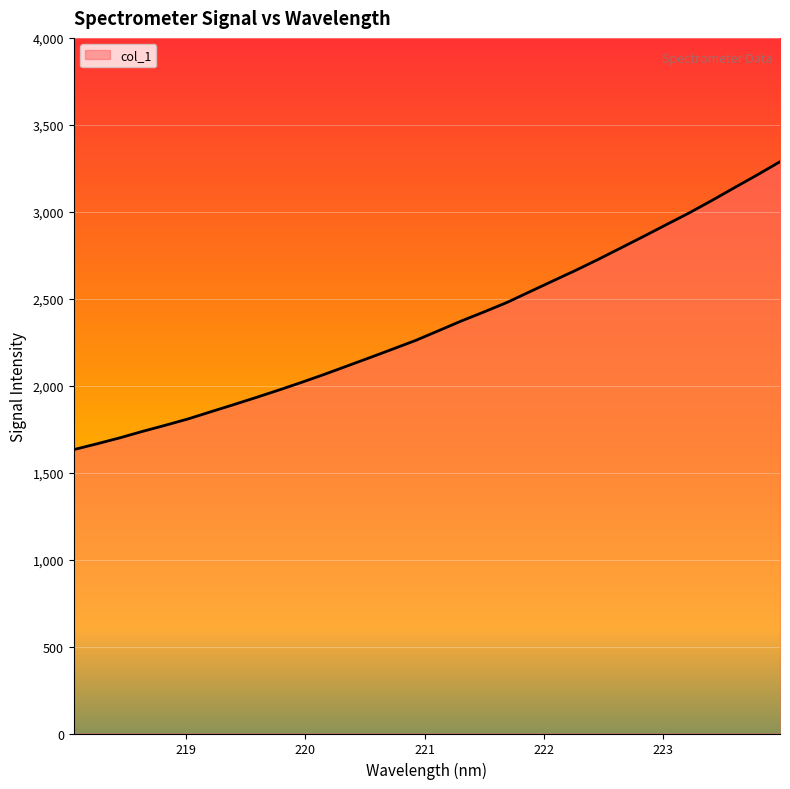

What is the difference between the maximum and minimum values?

1655.5